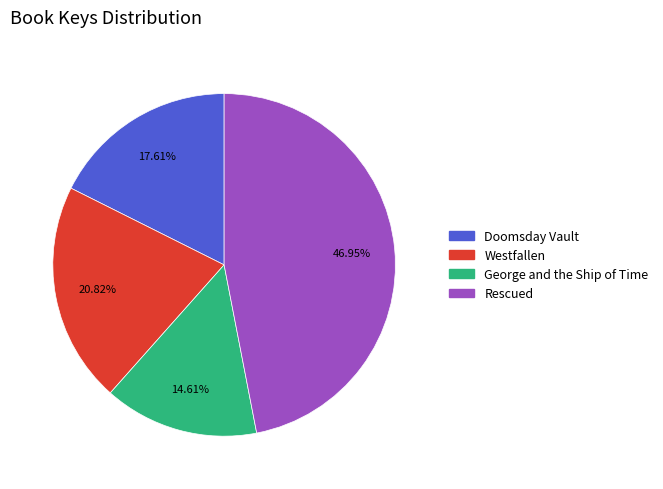

Combined, what portion of the pie is Westfallen and George and the Ship of Time?

35.4%